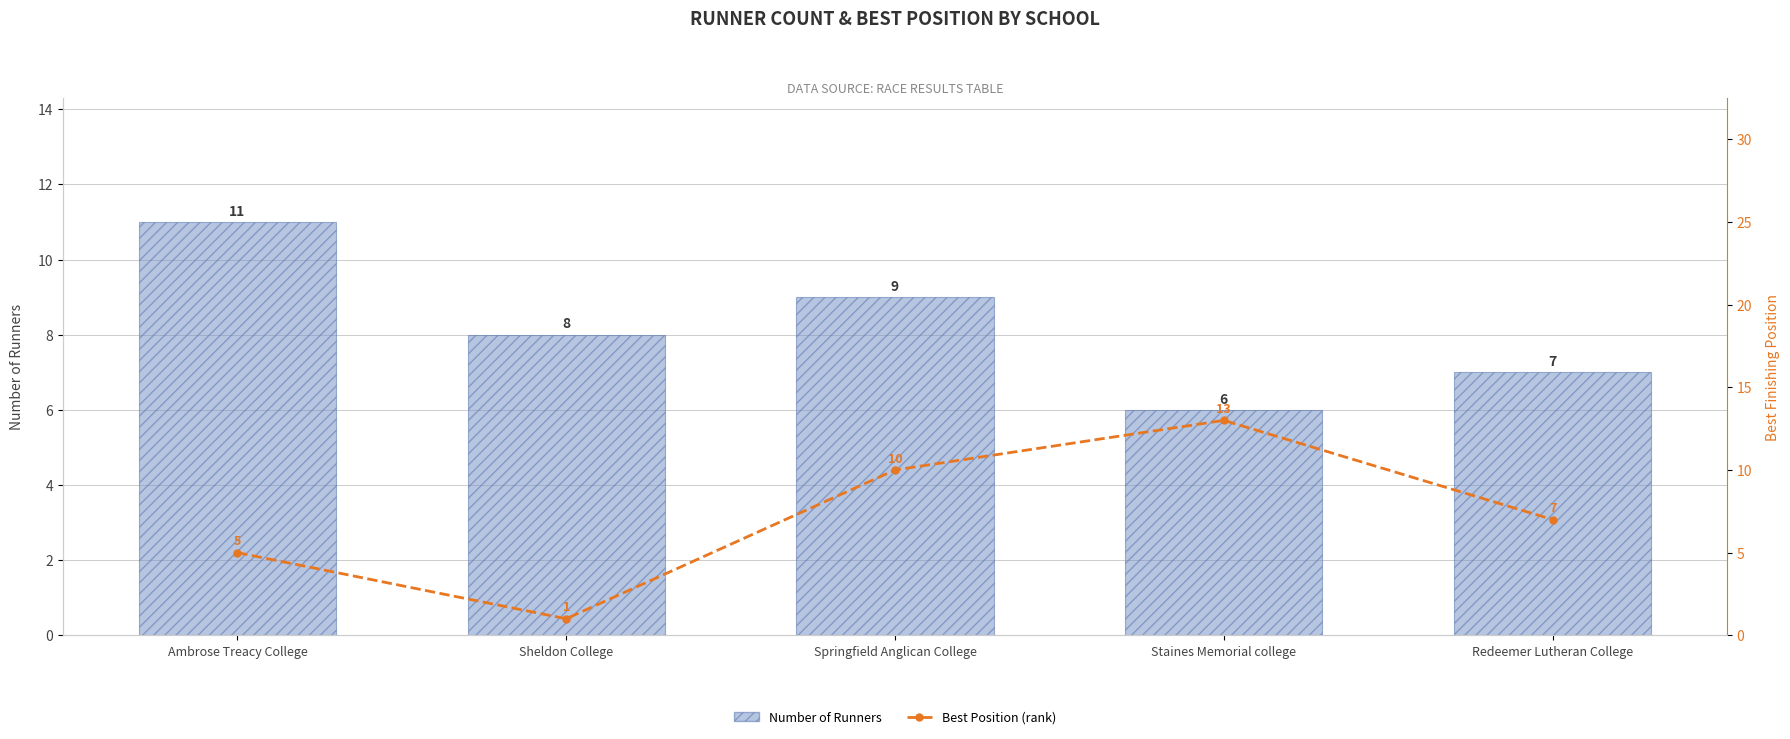

Is the value of Number of Runners at Ambrose Treacy College greater than the value of Best Position (rank) at Staines Memorial college?

No